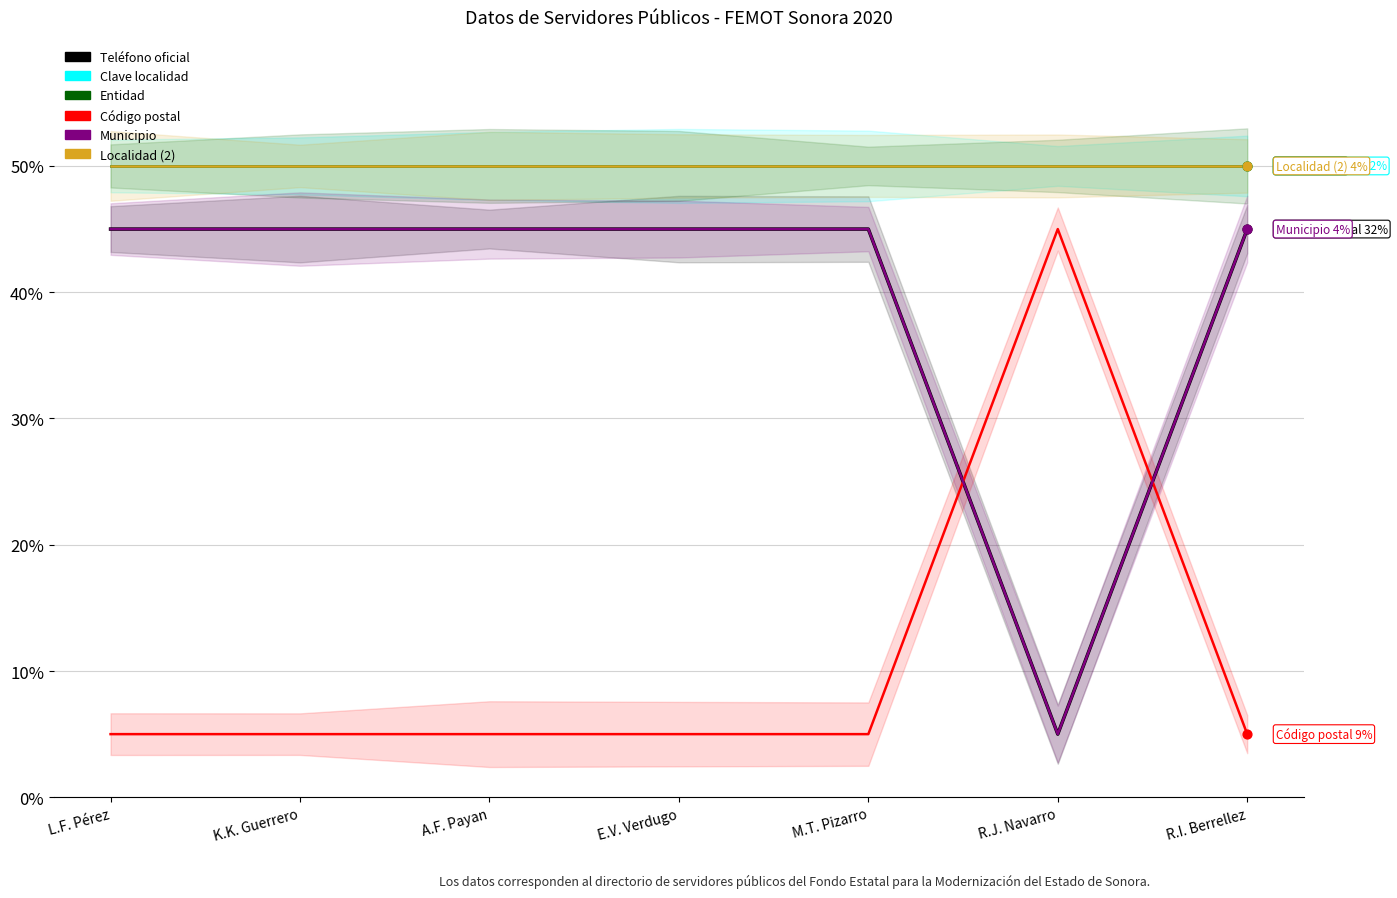

Which series has the widest spread of Y values?

Teléfono oficial